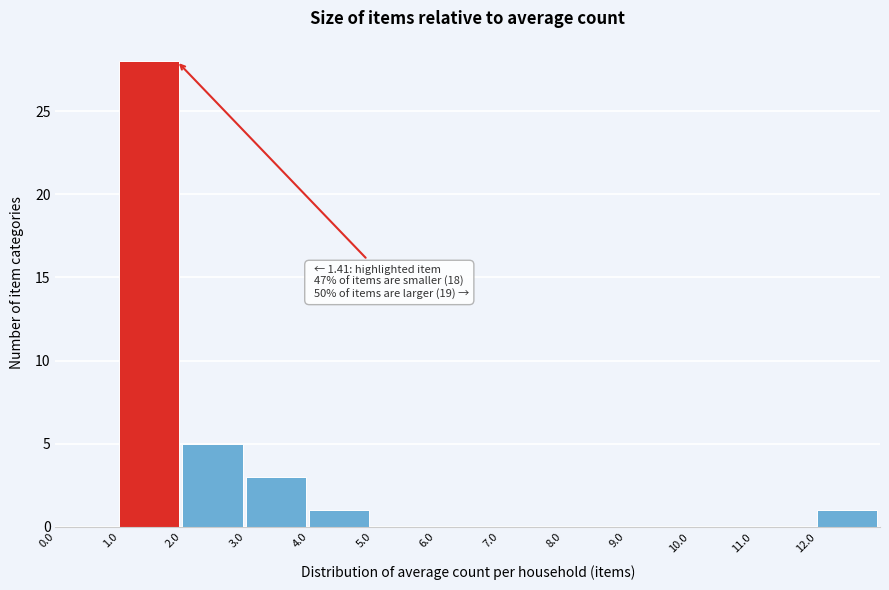

Over which range of the x-axis is the bar tallest?

1 to 2